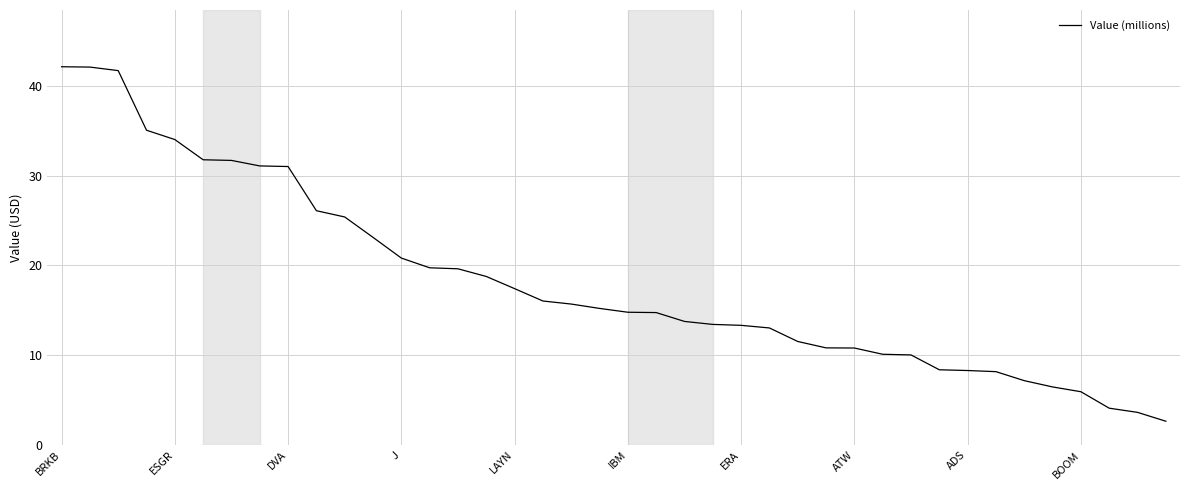

What is the greatest value displayed?

42.1